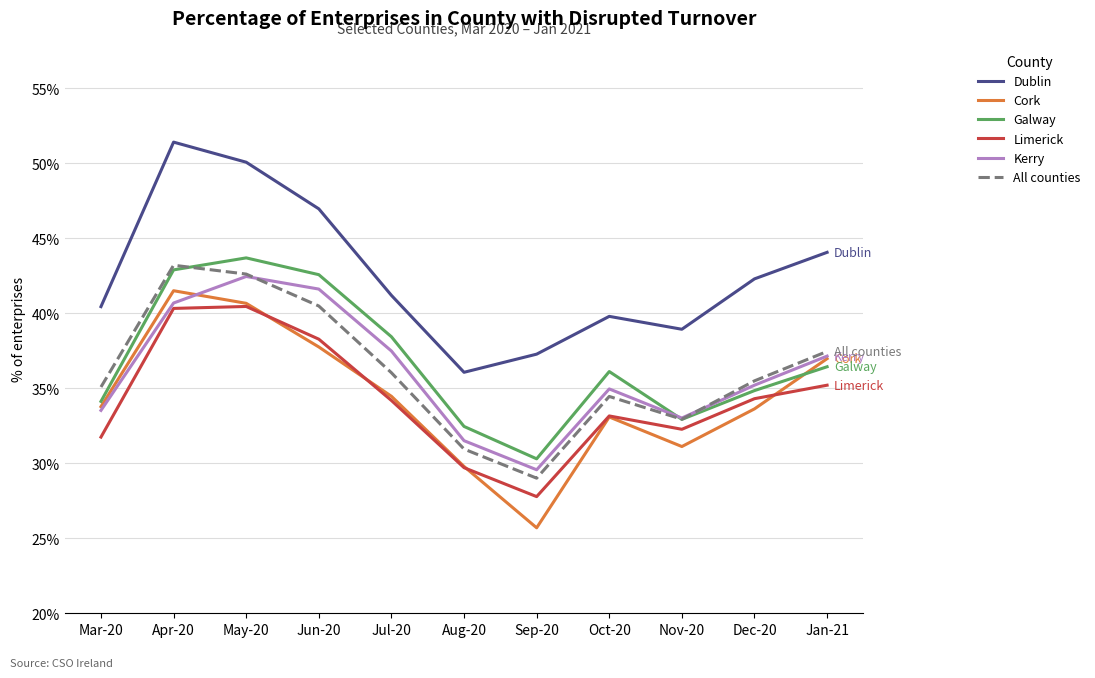

Is this an area chart (filled region under the line)?

No